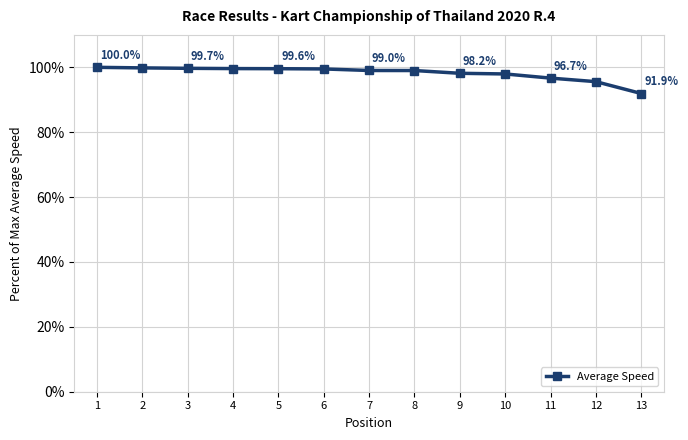

What is the average value?

98.2